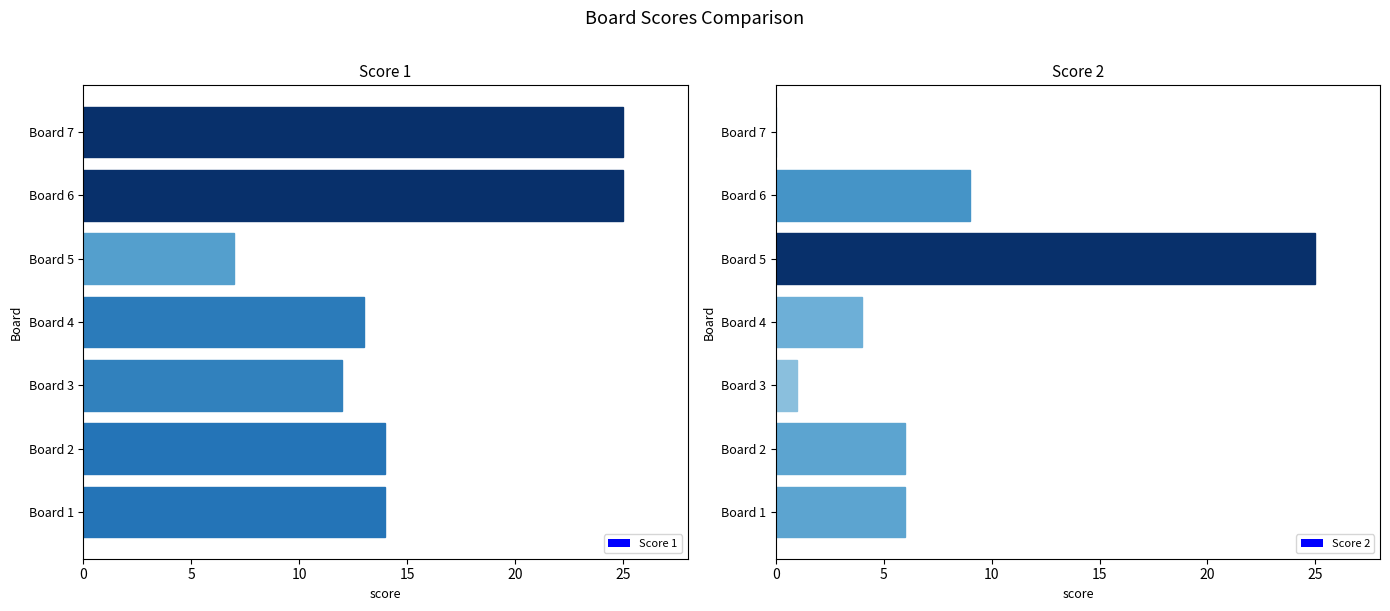

Read the Score 2 value at Board 2, to the nearest 10.

10